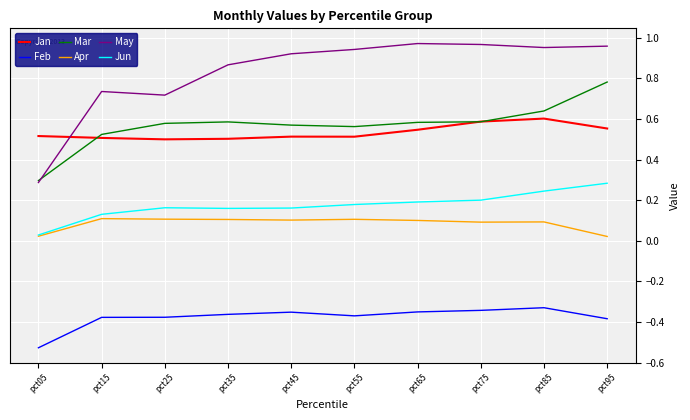

How many Jun values are between 0 and 1?

10